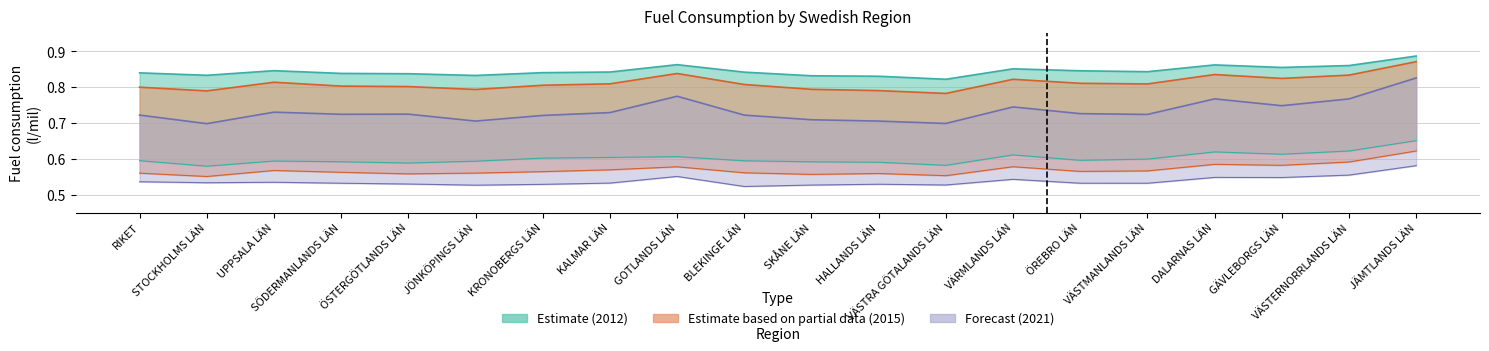

How many lines are shown in the chart?

6